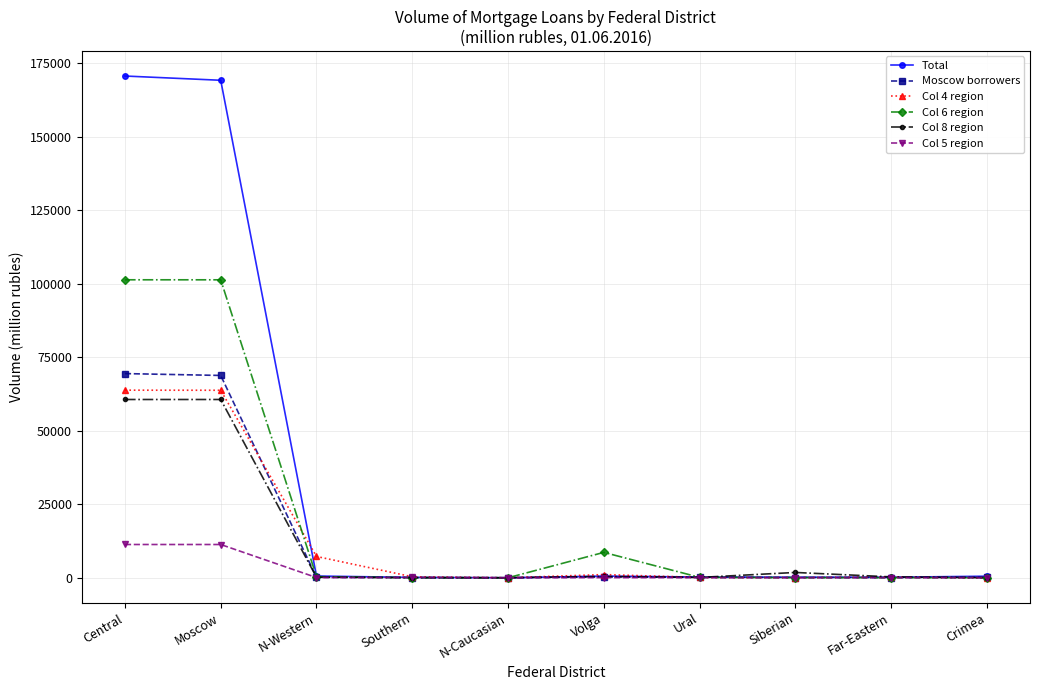

Is the value of Col 4 region at Volga greater than the value of Col 5 region at Central?

No